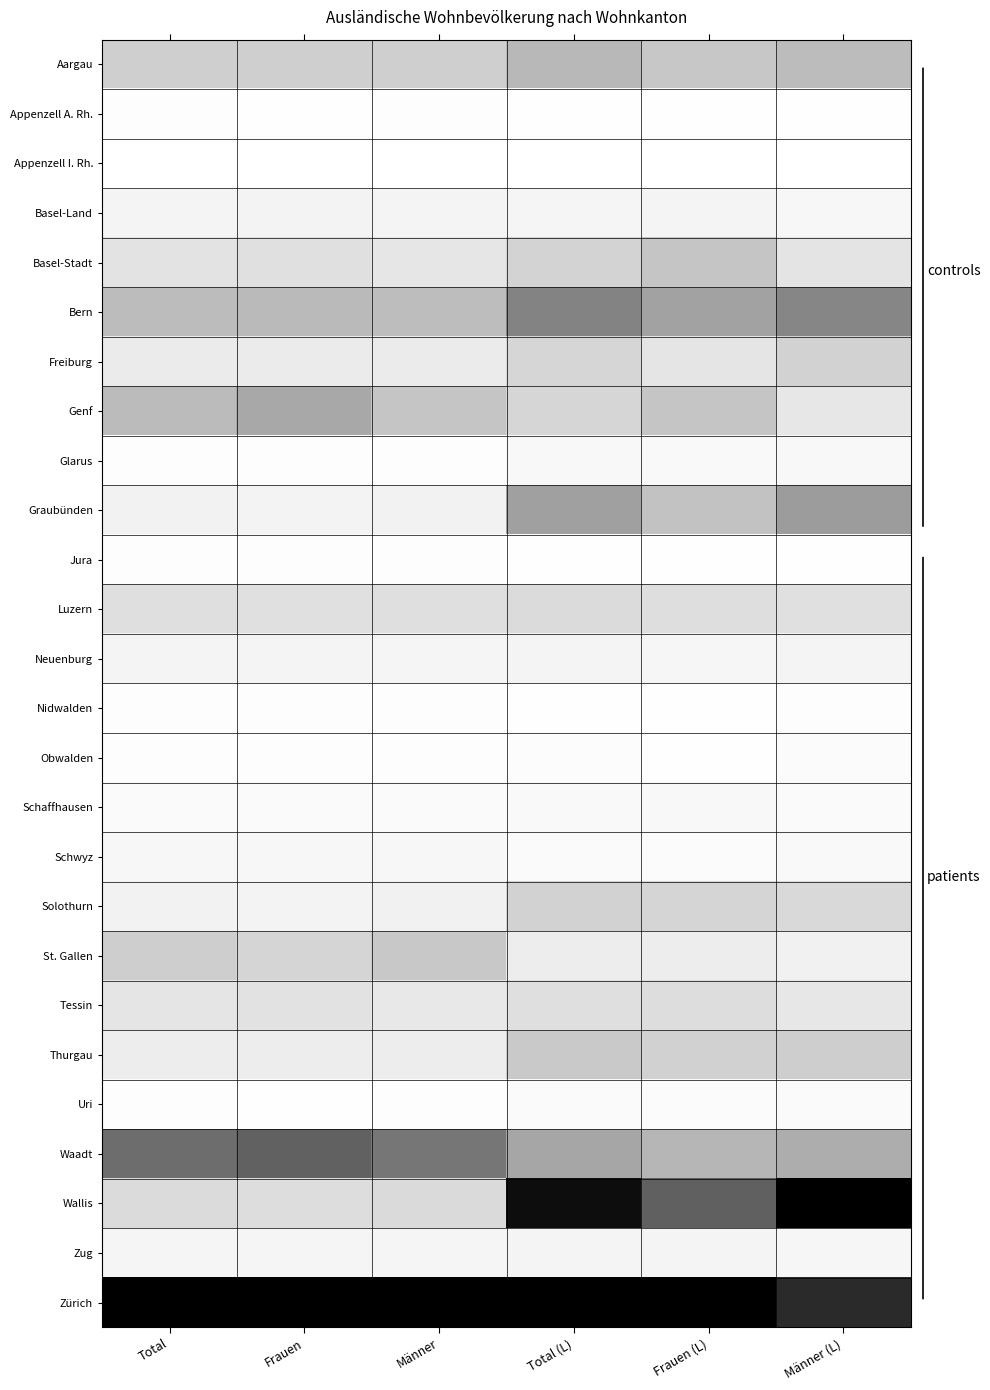

What is the difference between the highest and lowest values at Total (L)?

1.0